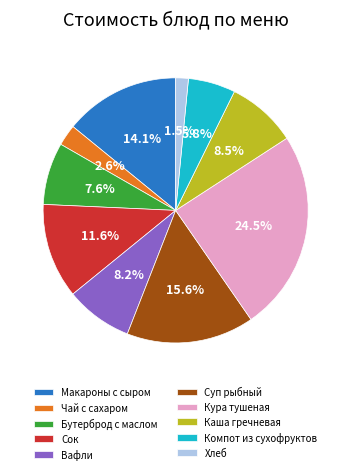

Which slice is the largest?

Кура тушеная